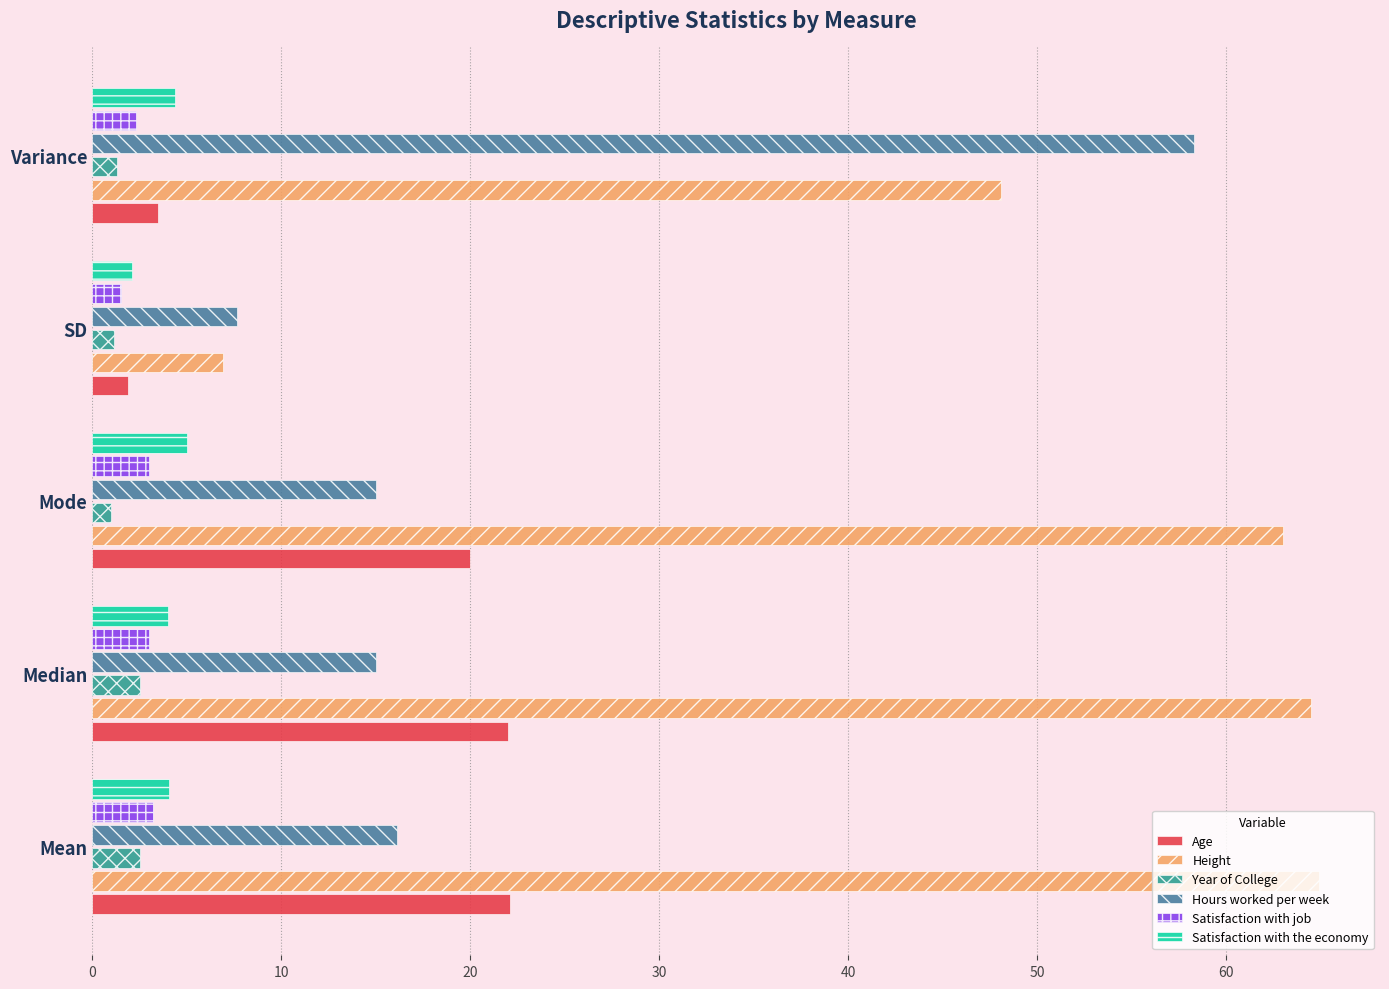

Which series has the largest range (max minus min)?

Height